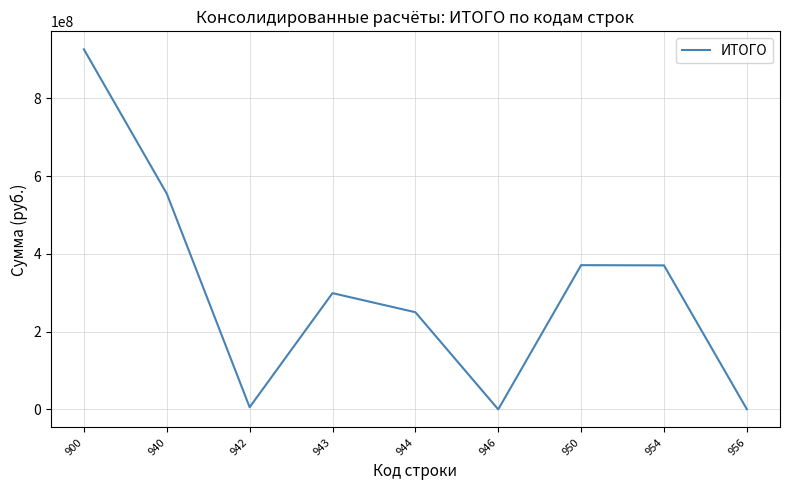

Is it true that the value at 950 is 371220688.8?

True